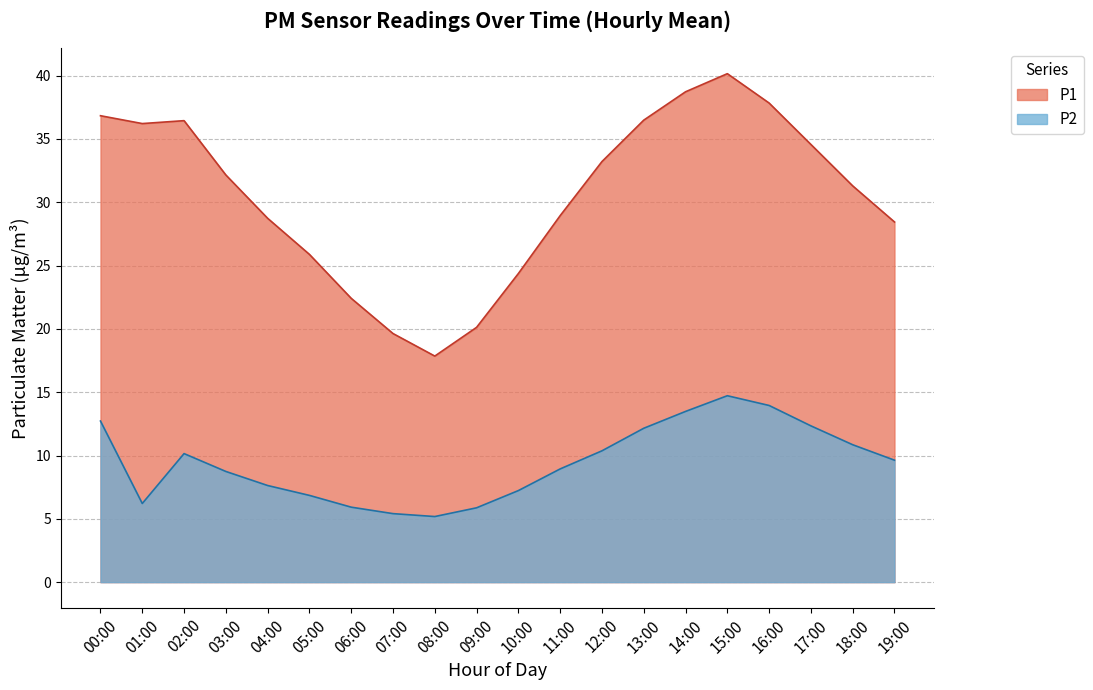

The value at 09:00 is 20.1. True or false?

True